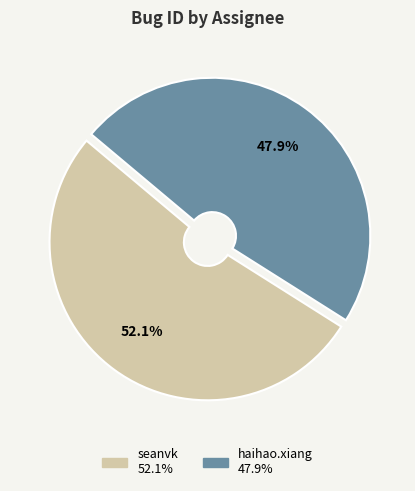

Is haihao.xiang the majority of the pie?

No